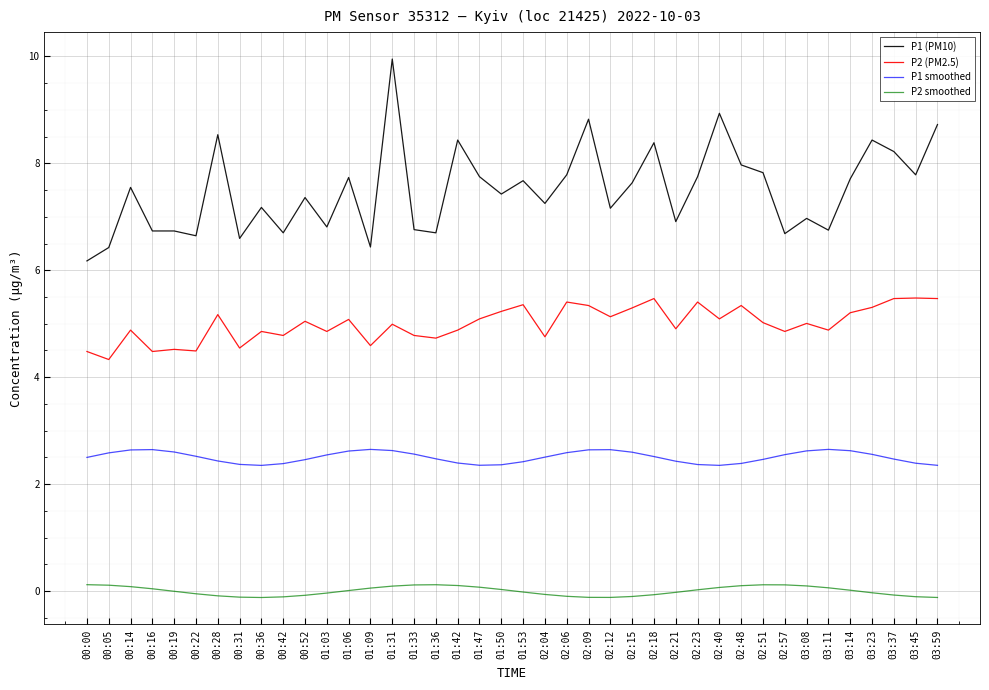

True or false: P2 (PM2.5) has more than 1 interior local peaks.

True